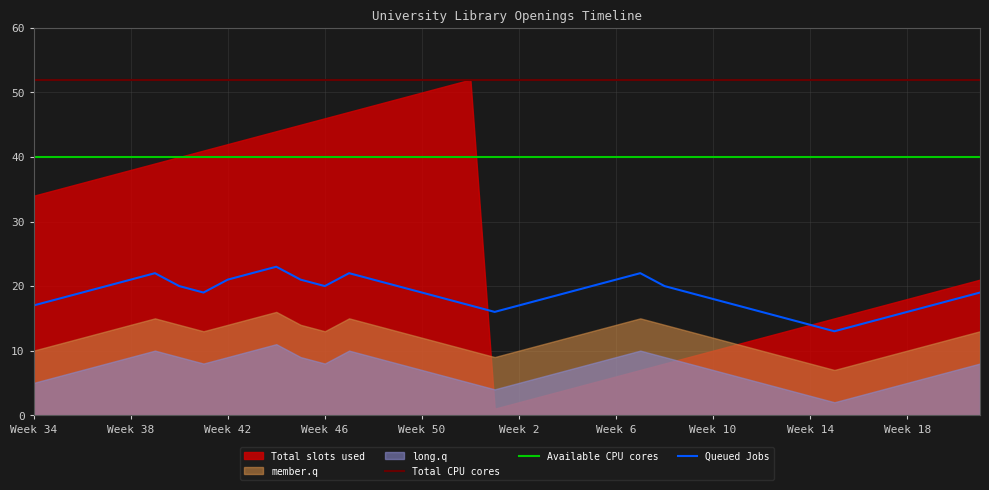

What value does the Available CPU cores series have at Week 18?

40